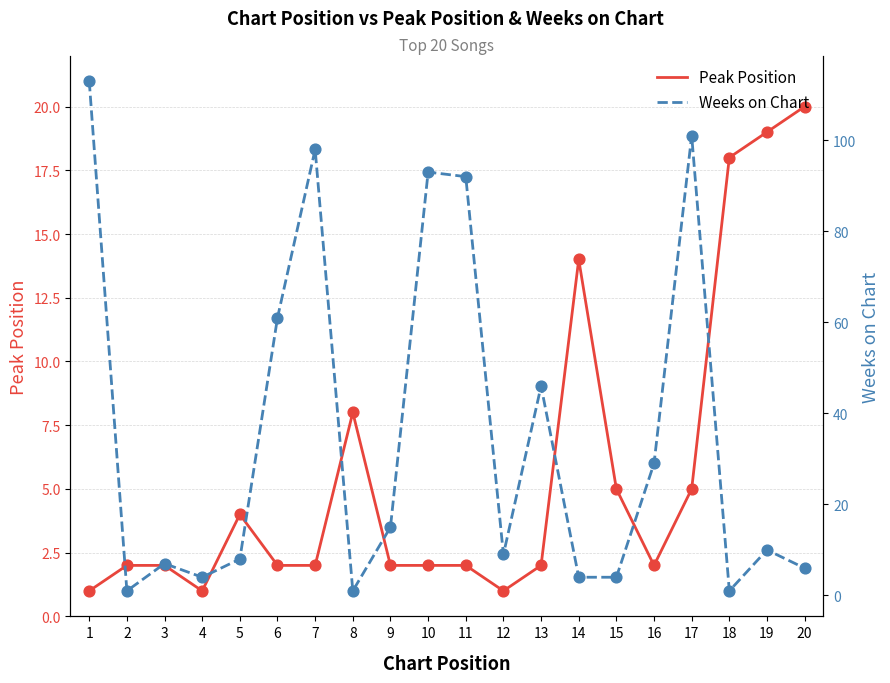

Which series has the largest total across all categories?

Weeks on Chart